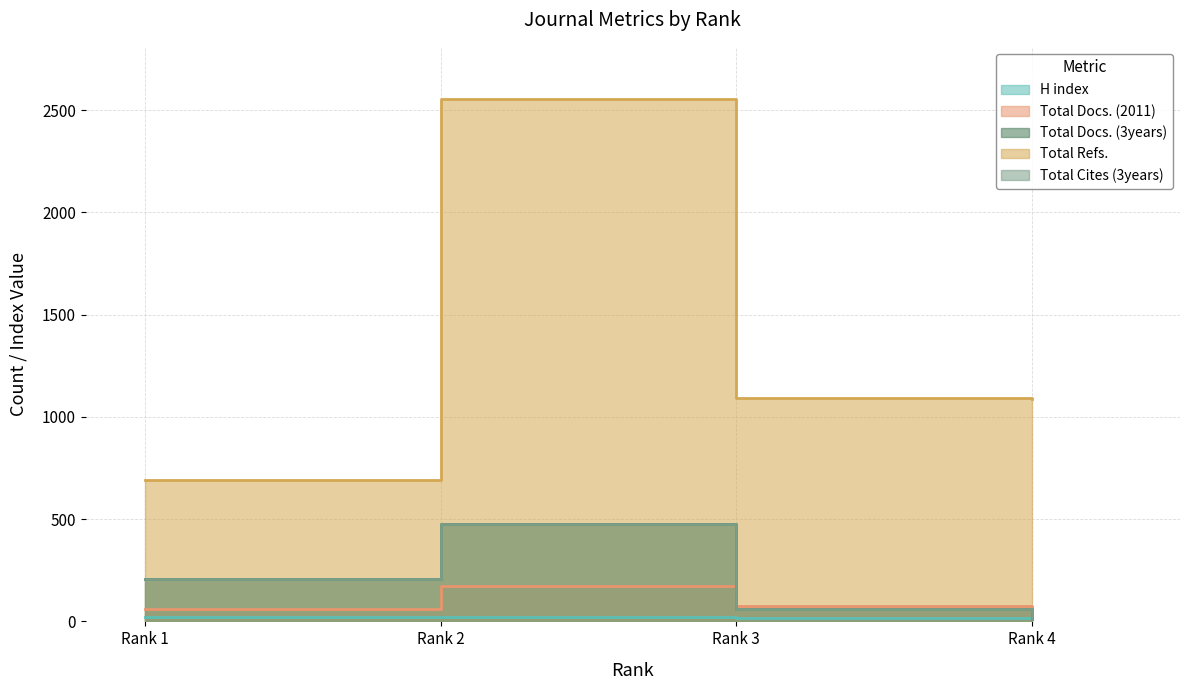

What is the difference between the maximum and second lowest values in the Total Refs. series?

1467